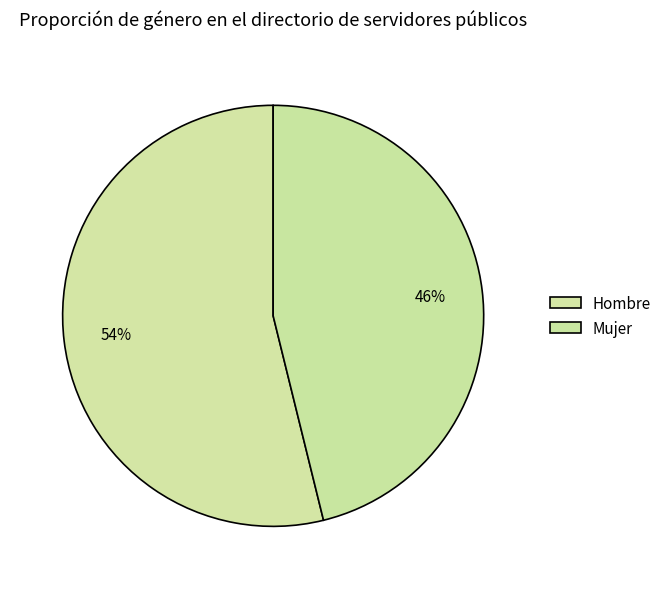

How much of the chart is everything except Hombre?

46.2%